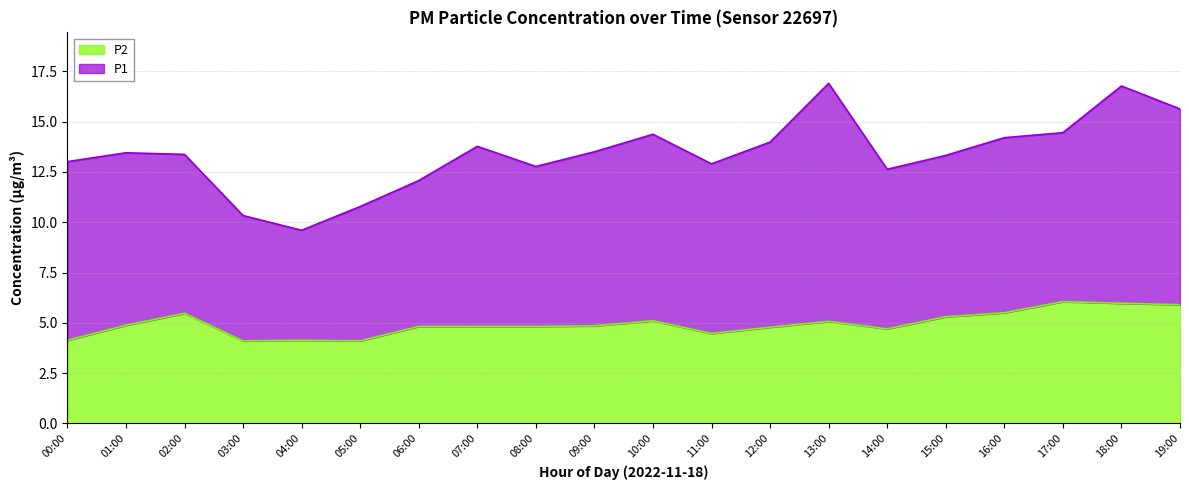

Read the value at 15:00.

5.3